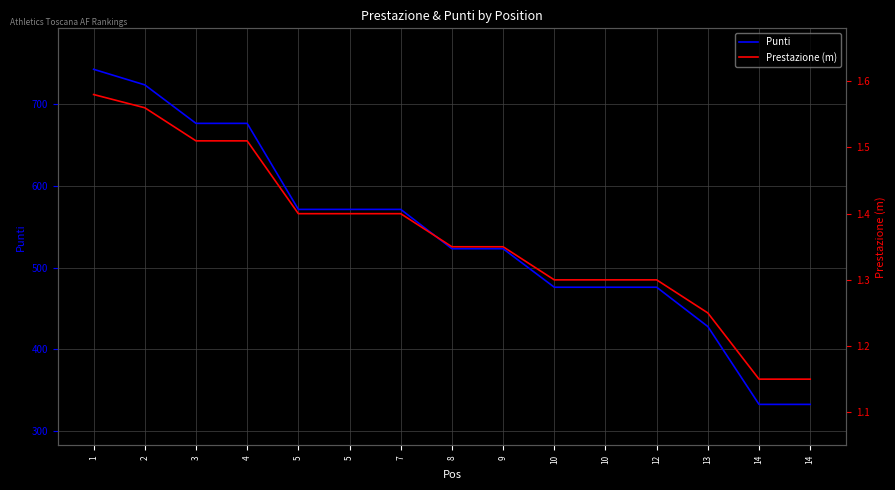

What is the average value of the Punti series?

540